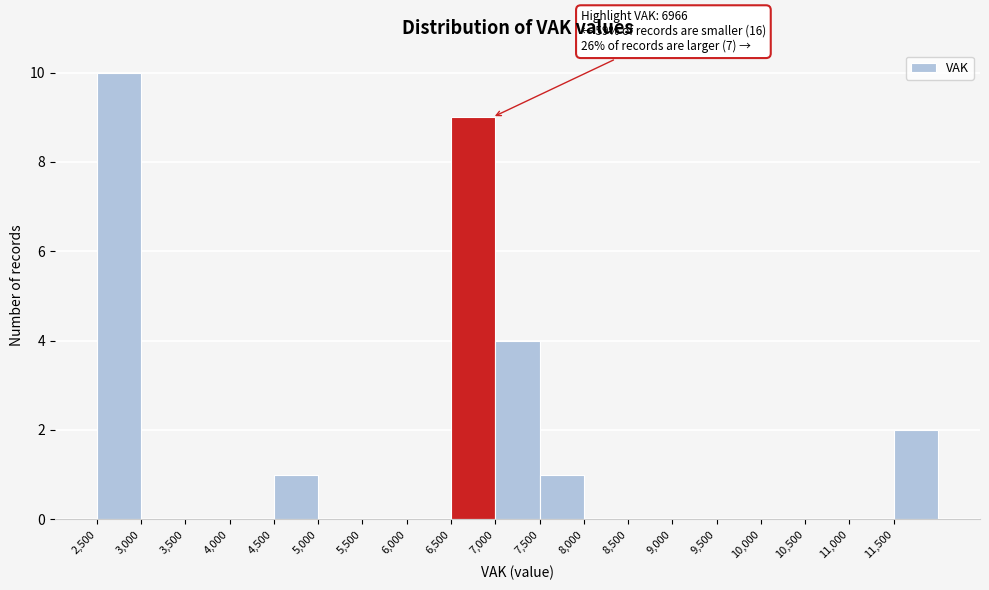

Which range on the x-axis has the tallest bar?

2500 to 3000